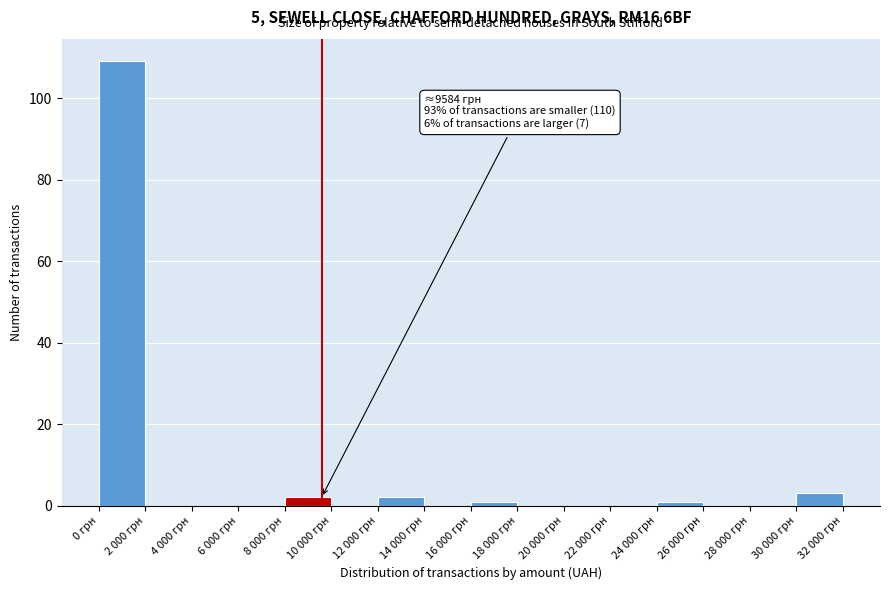

Reading left to right, list all the values displayed in this chart.

0 грн=109	2 000 грн=0	4 000 грн=0	6 000 грн=0	8 000 грн=2	10 000 грн=0	12 000 грн=2	14 000 грн=0	16 000 грн=1	18 000 грн=0	20 000 грн=0	22 000 грн=0	24 000 грн=1	26 000 грн=0	28 000 грн=0	30 000 грн=3